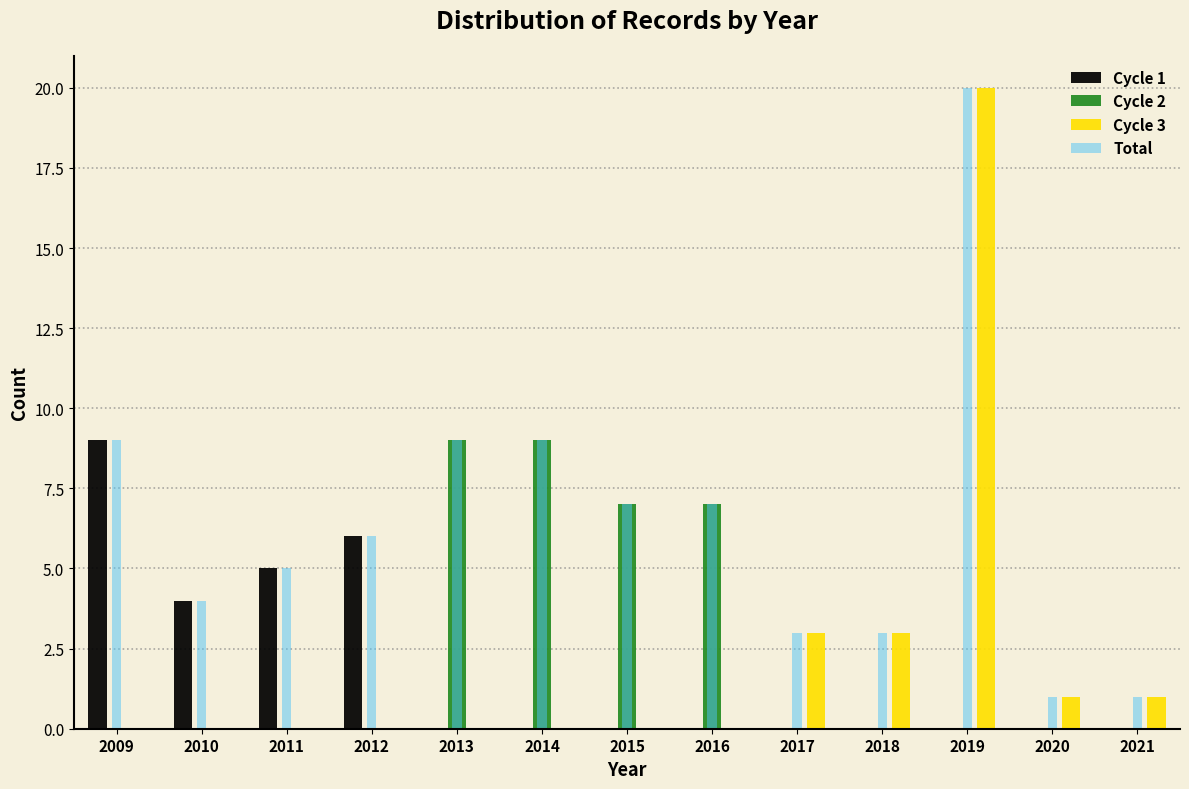

At which category is the sum across all series the highest?

2019